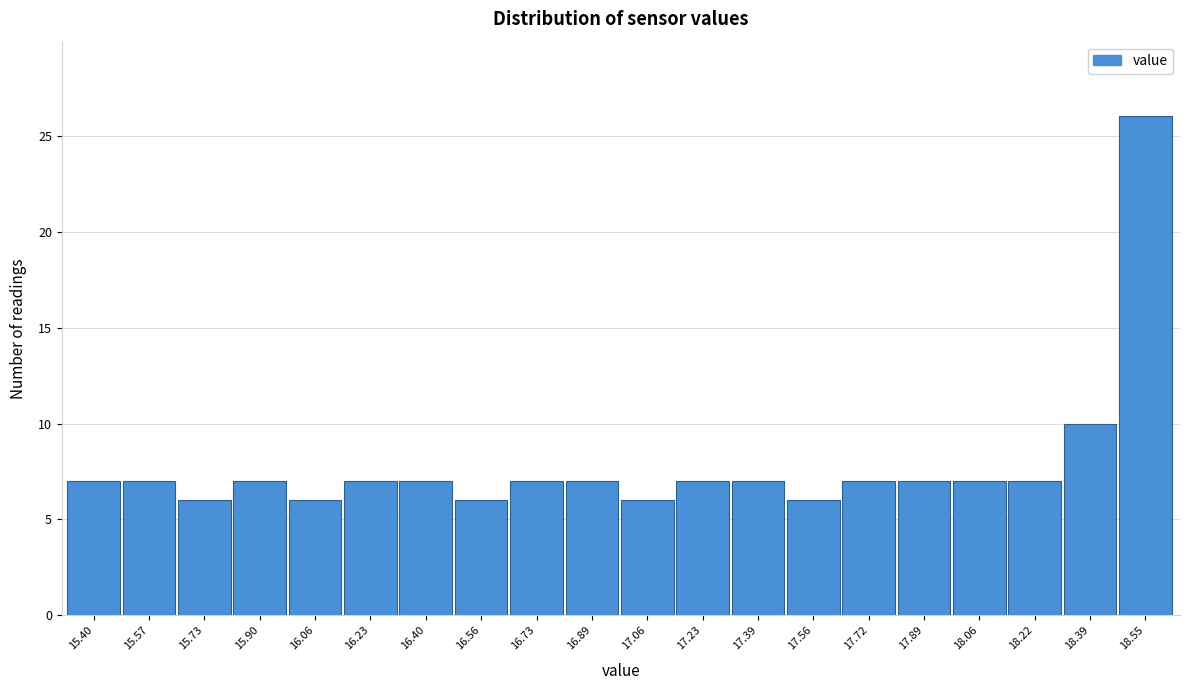

Reading left to right, transcribe all the data shown in this chart.

7	7	6	7	6	7	7	6	7	7	6	7	7	6	7	7	7	7	10	26